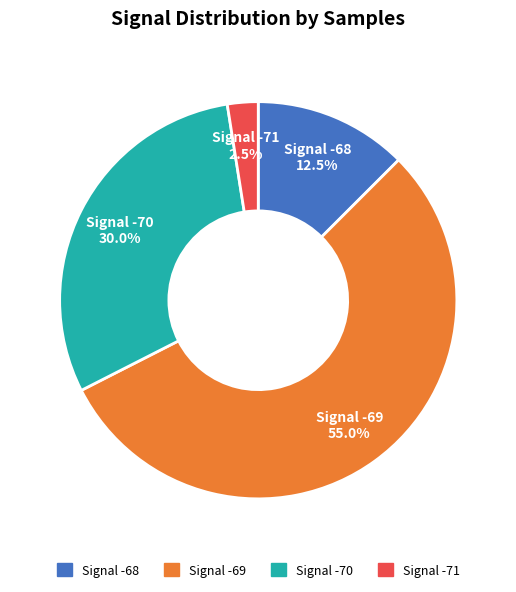

What portion of the pie excludes Signal -70?

70.0%